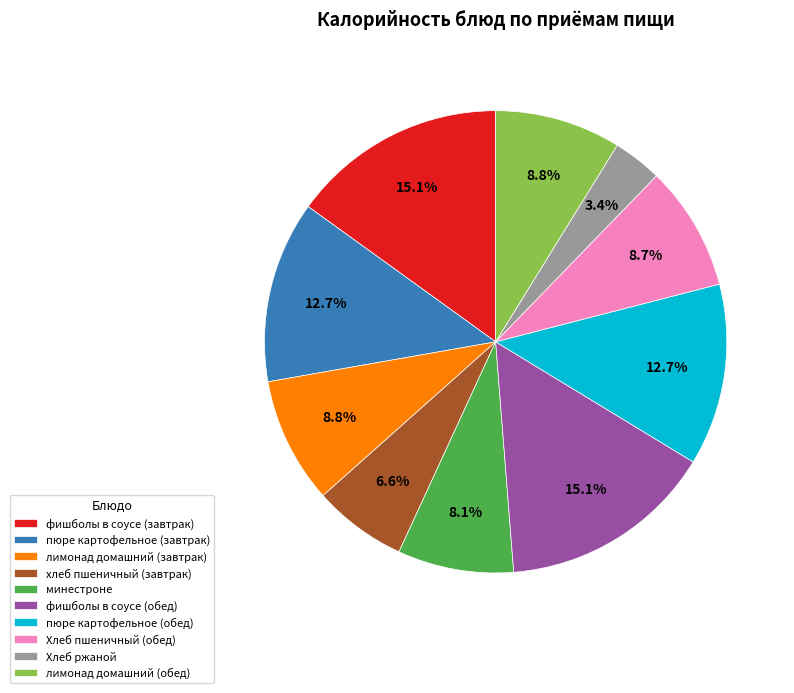

Between хлеб пшеничный (завтрак) and фишболы в соусе (завтрак), which is larger?

фишболы в соусе (завтрак)